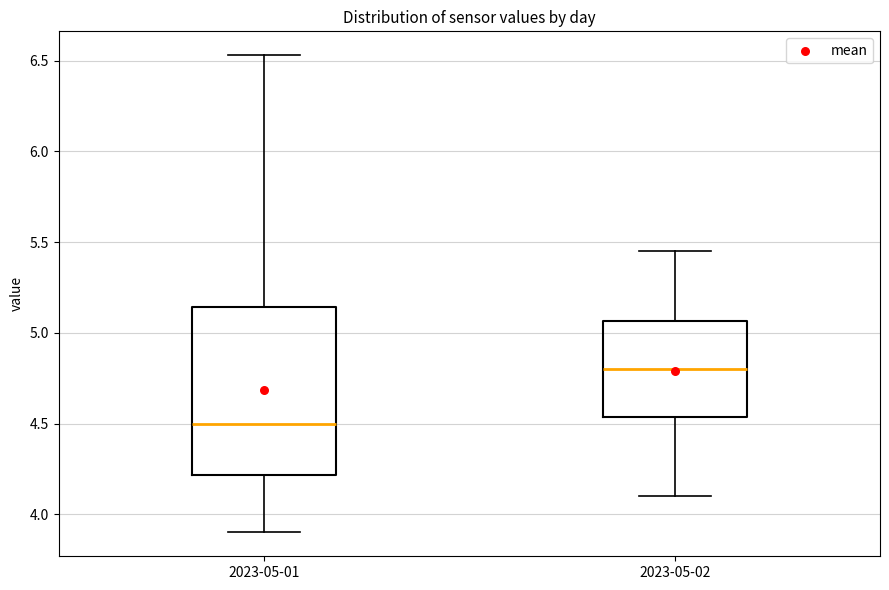

Reading left to right, read every box against the y-axis: the position of its median line, the range the box covers, and the ends of its whiskers. The values are not printed on the chart, so give them approximately, as read against the axis.

2023-05-01: median 4.50, box 4.20 to 5.15, whiskers 3.90 to 6.55
2023-05-02: median 4.80, box 4.55 to 5.05, whiskers 4.10 to 5.45